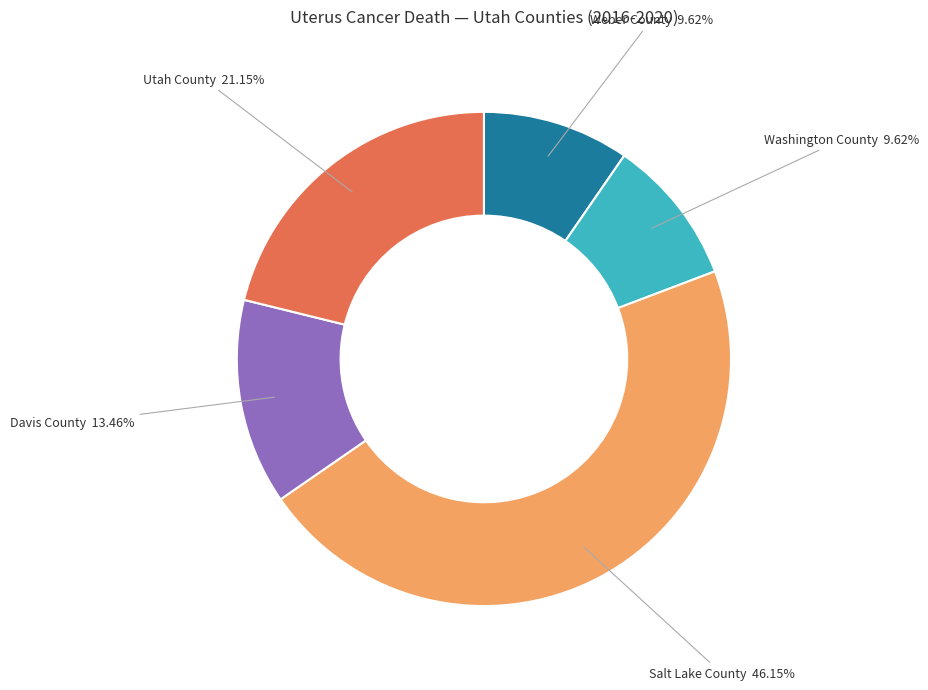

To the nearest percent, what is the difference between the Weber County and Davis County slice percentages?

4%